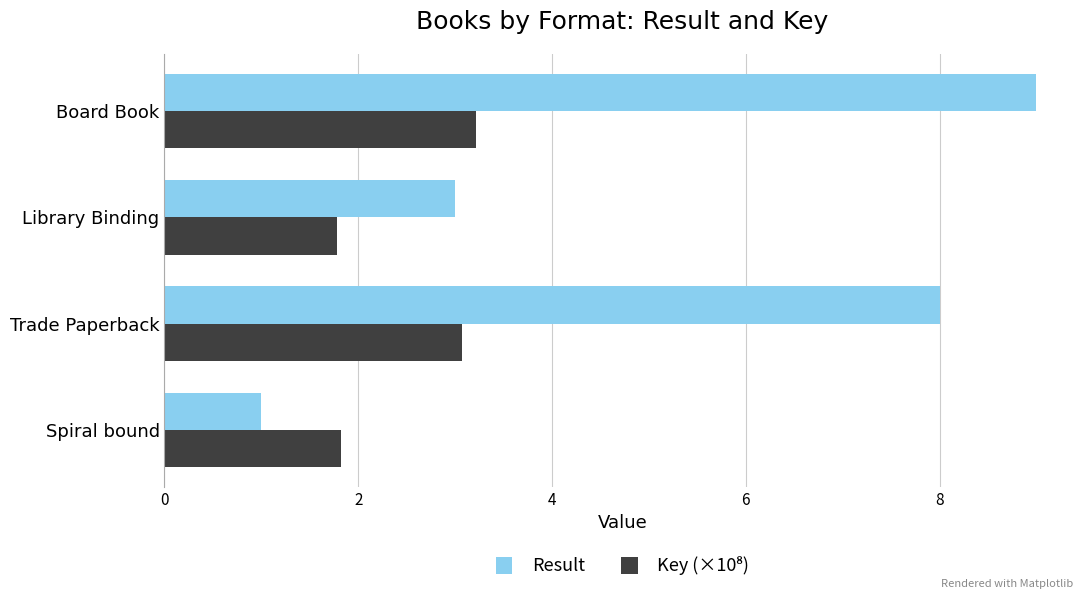

Which series has the largest total across all categories?

Result